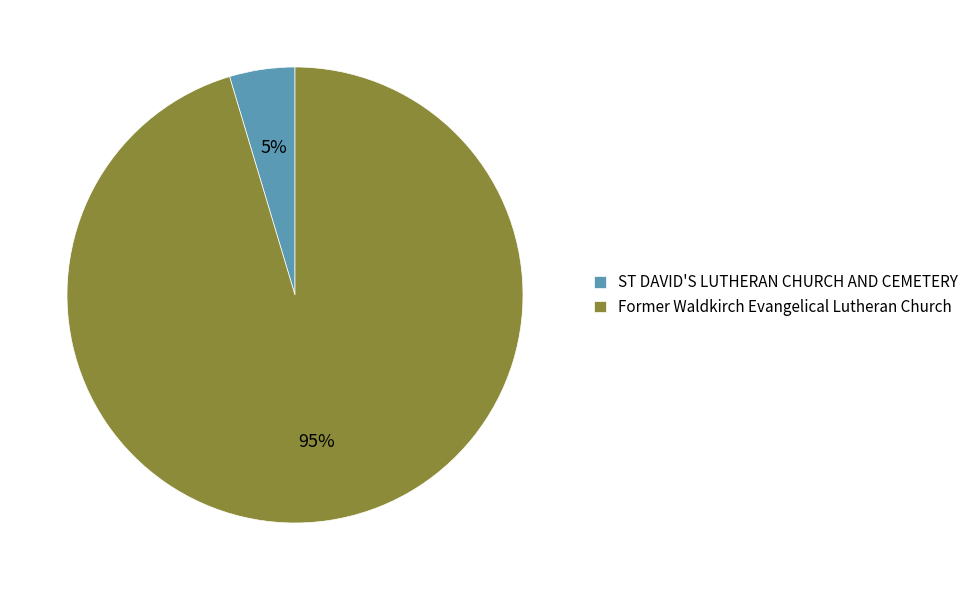

Which slice is the largest?

Former Waldkirch Evangelical Lutheran Church